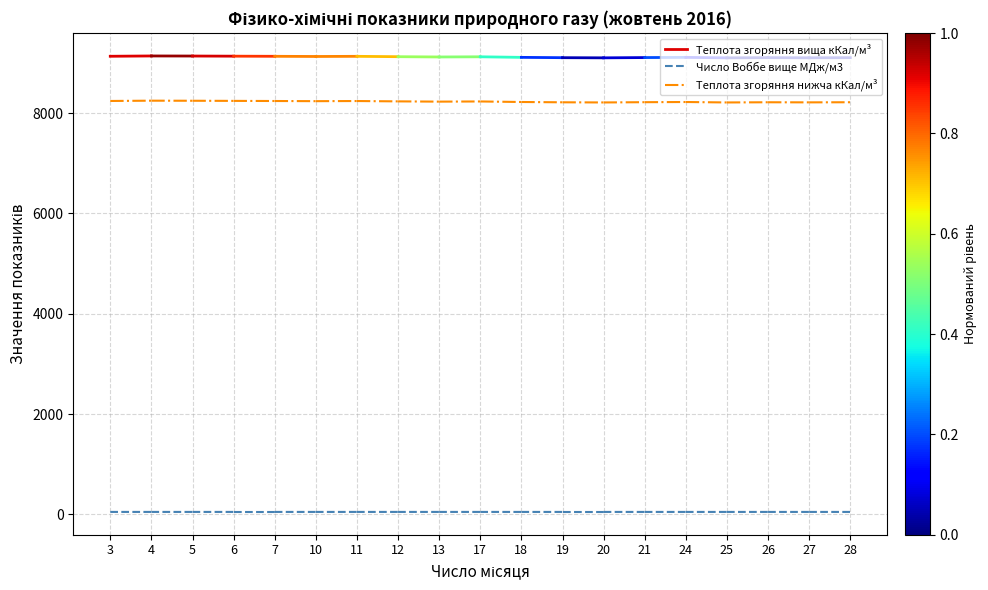

Reading left to right, what are all the values shown in this chart?

Теплота згоряння вища кКал/м³: 3=9132.7	4=9138.8
Число Воббе вище МДж/м3: 3=50.0	4=50.0
Теплота згоряння нижча кКал/м³: 3=8241.6	4=8247.3